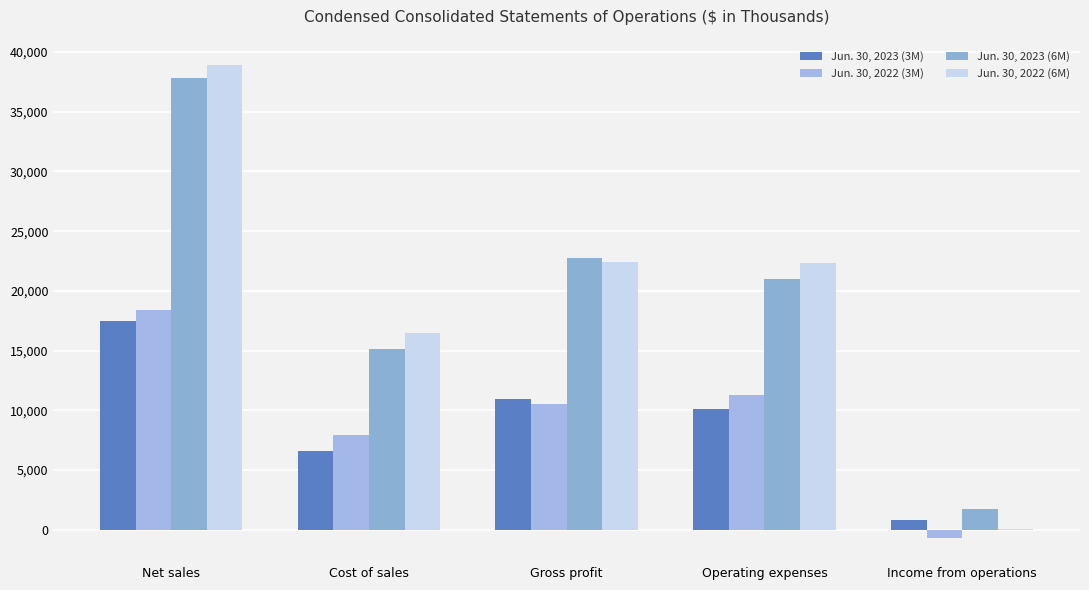

Rank the series at Operating expenses from highest to lowest value.

Jun. 30, 2022 (6M), Jun. 30, 2023 (6M), Jun. 30, 2022 (3M), Jun. 30, 2023 (3M)